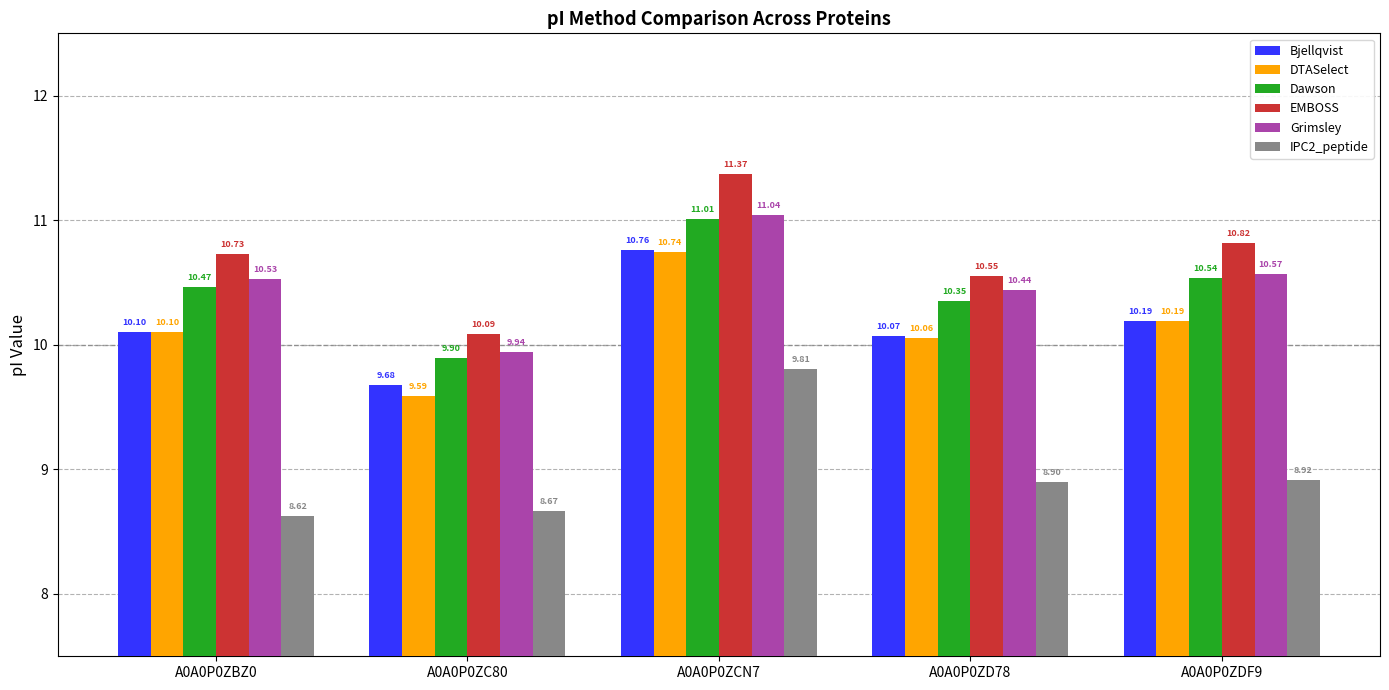

What is the label of the 2nd bar from the left?

A0A0P0ZC80